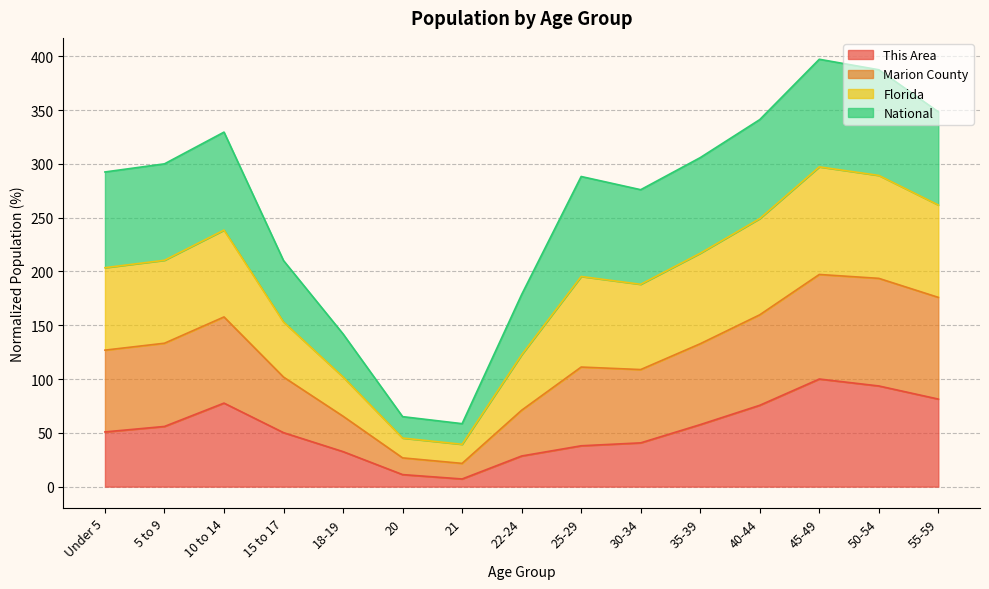

Is the value of This Area at Under 5 greater than the value of Marion County at 45-49?

No